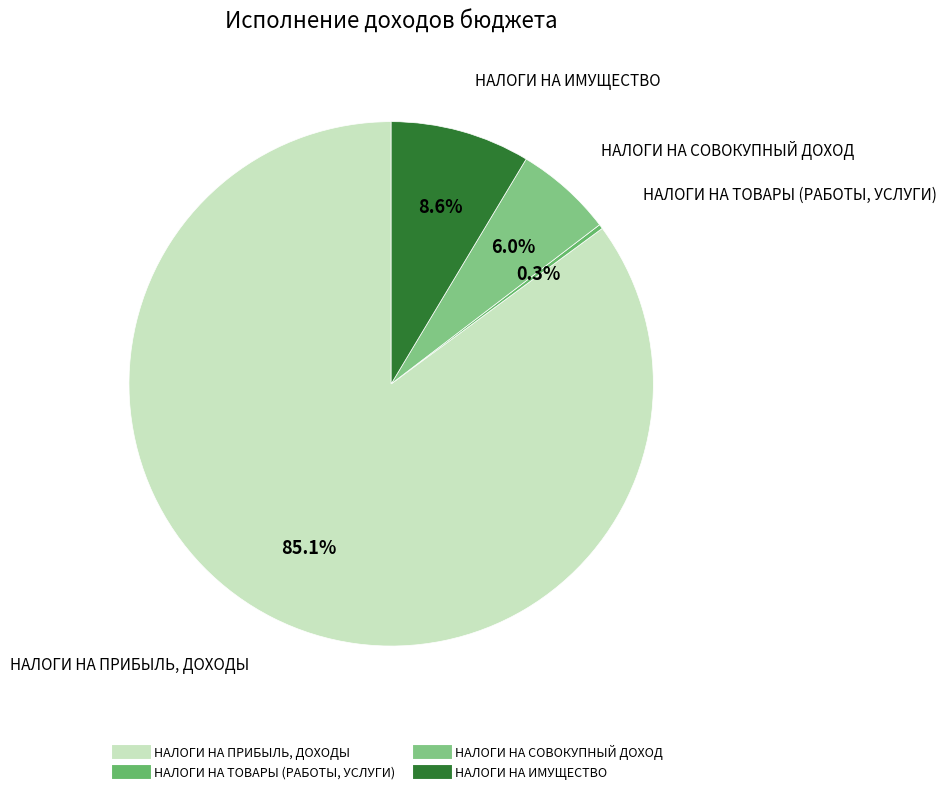

What is the largest slice in the pie chart?

НАЛОГИ НА ПРИБЫЛЬ, ДОХОДЫ